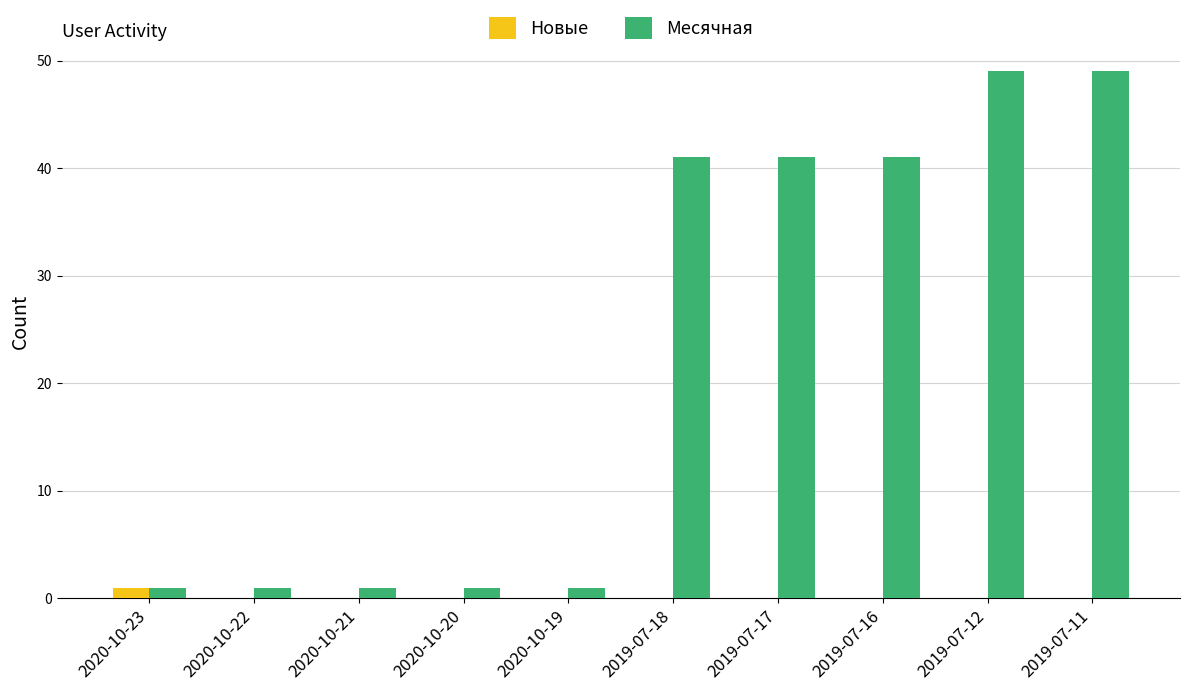

True or false: Месячная has a value of 1 at 2020-10-20.

True